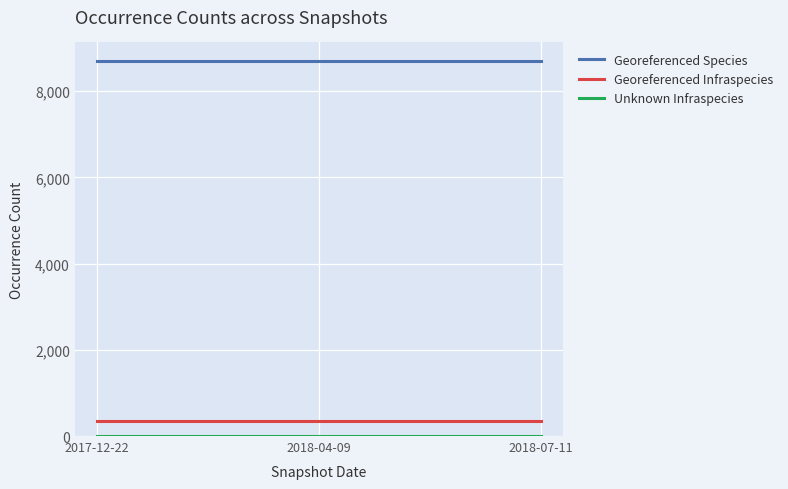

What value does the Georeferenced Infraspecies series have at 2018-07-11?

339